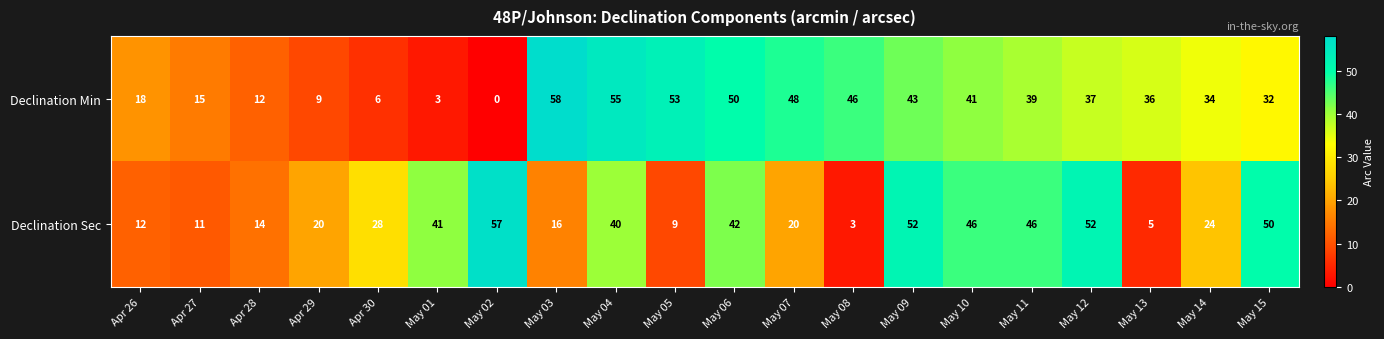

At which label is Declination Sec closest to 30?

Apr 30